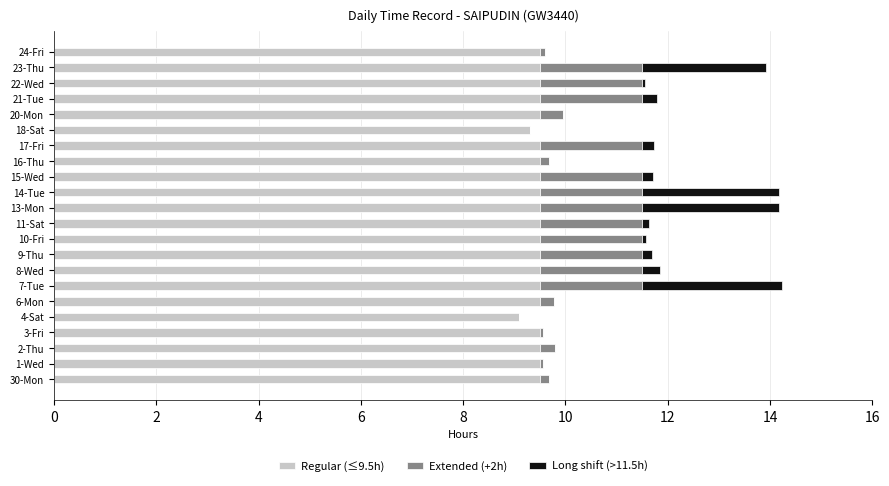

What is the sum of all Regular (≤9.5h) values?

208.4